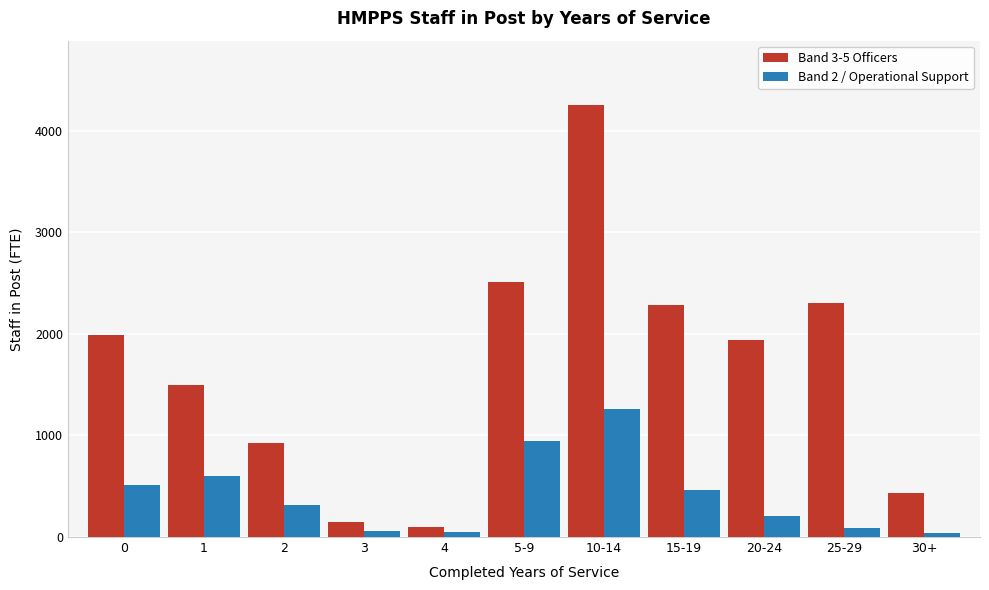

Which series has the largest total across all categories?

Band 3-5 Officers